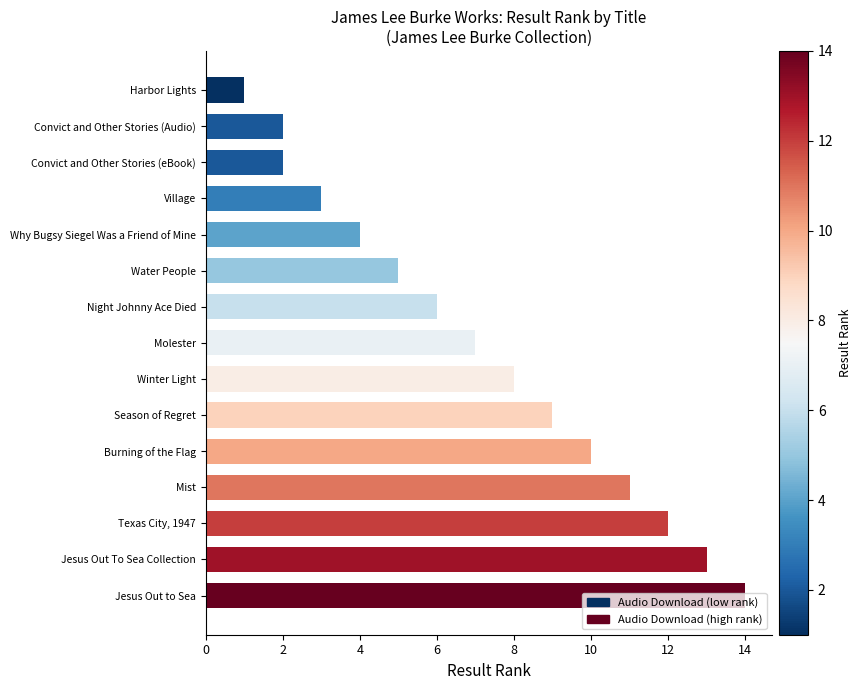

The chart shows a value of 3 at Winter Light. True or false?

False